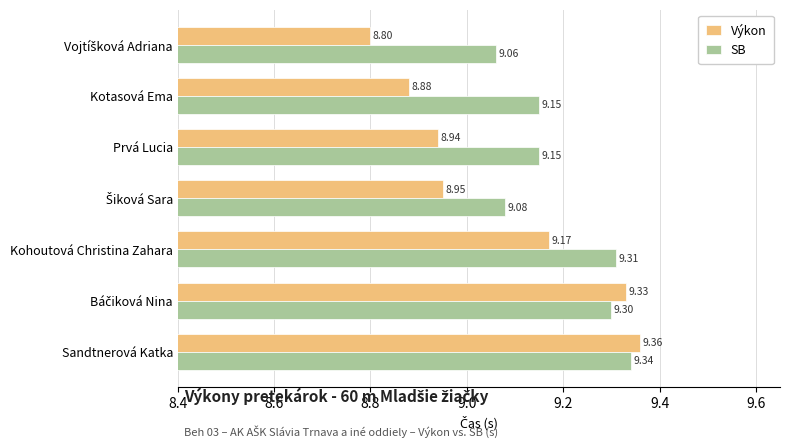

Which series has the largest total across all categories?

SB